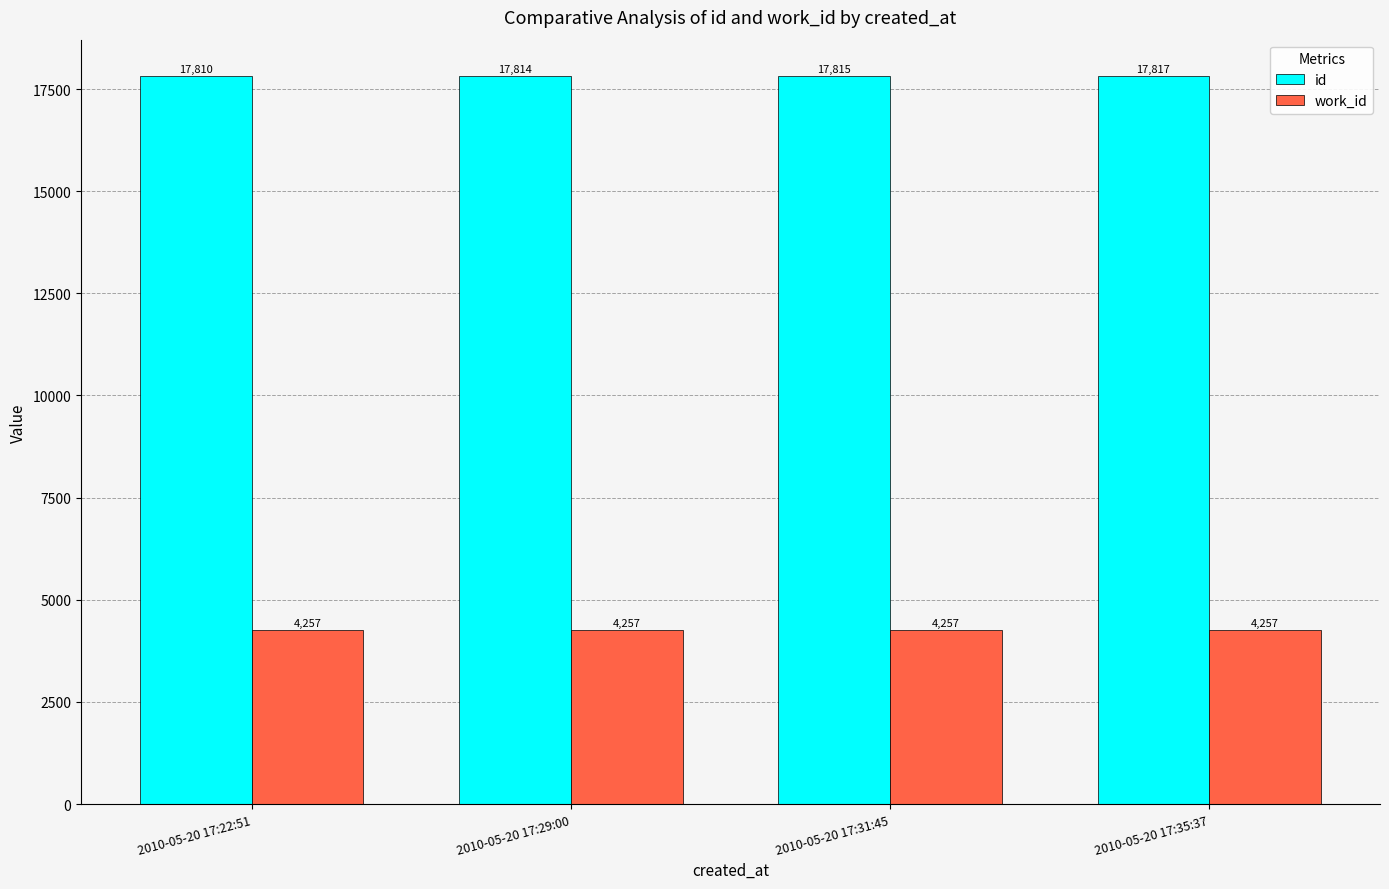

What is the average value of the id series?

17814